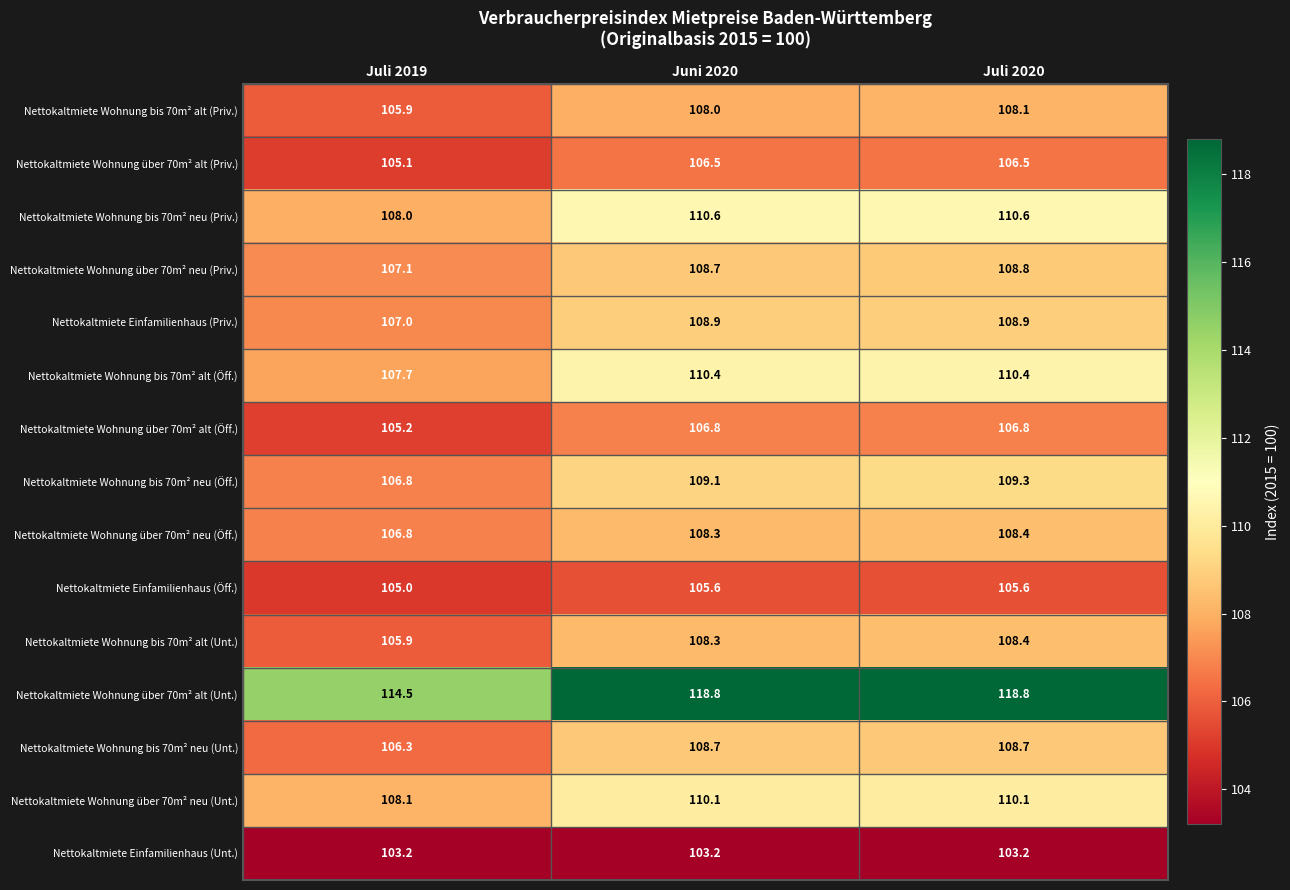

What is the difference between the second highest and minimum values in the Nettokaltmiete Wohnung bis 70m² alt (Priv.) series?

2.1